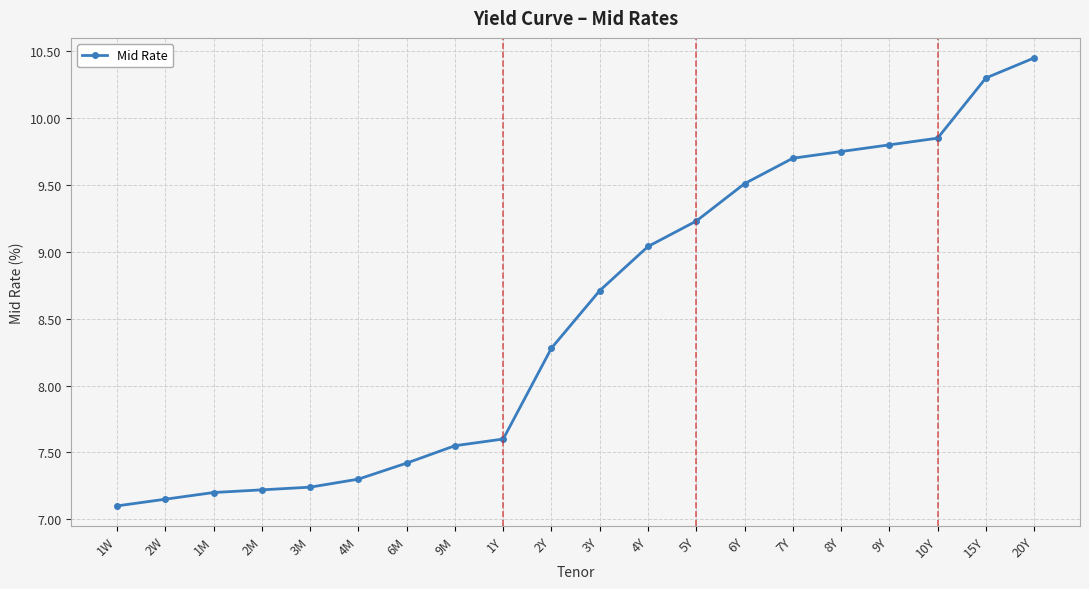

Is it true that the value at 9M is 2.9?

False